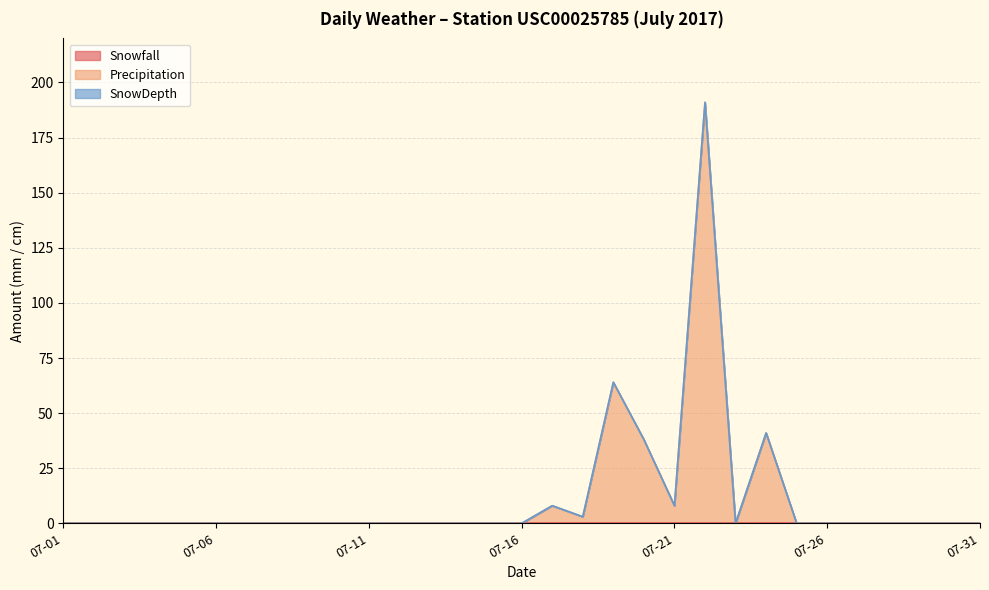

At which label does Snowfall reach its minimum?

2017-07-01